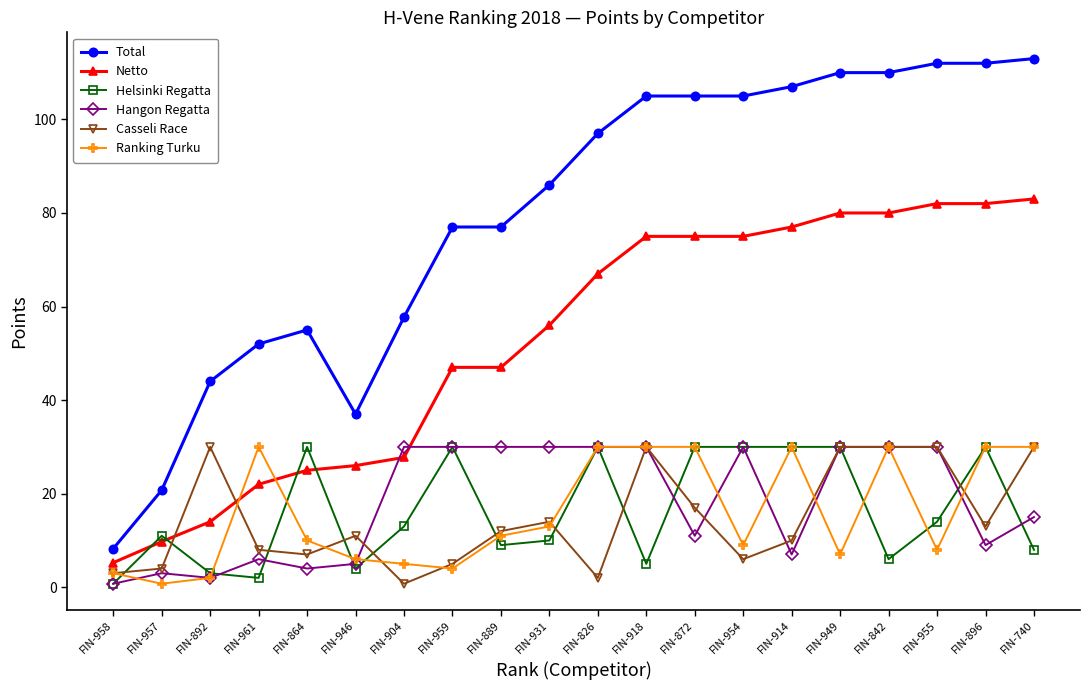

At which category does Casseli Race reach its first local peak?

FIN-892